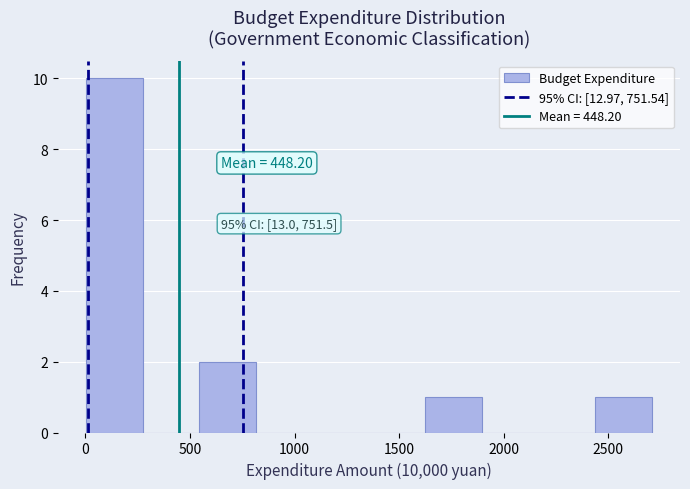

Which range on the x-axis has the tallest bar?

0 to 250